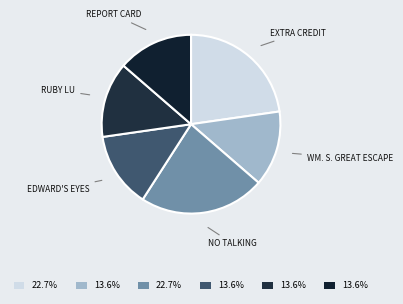

How many slices are in this pie chart?

6